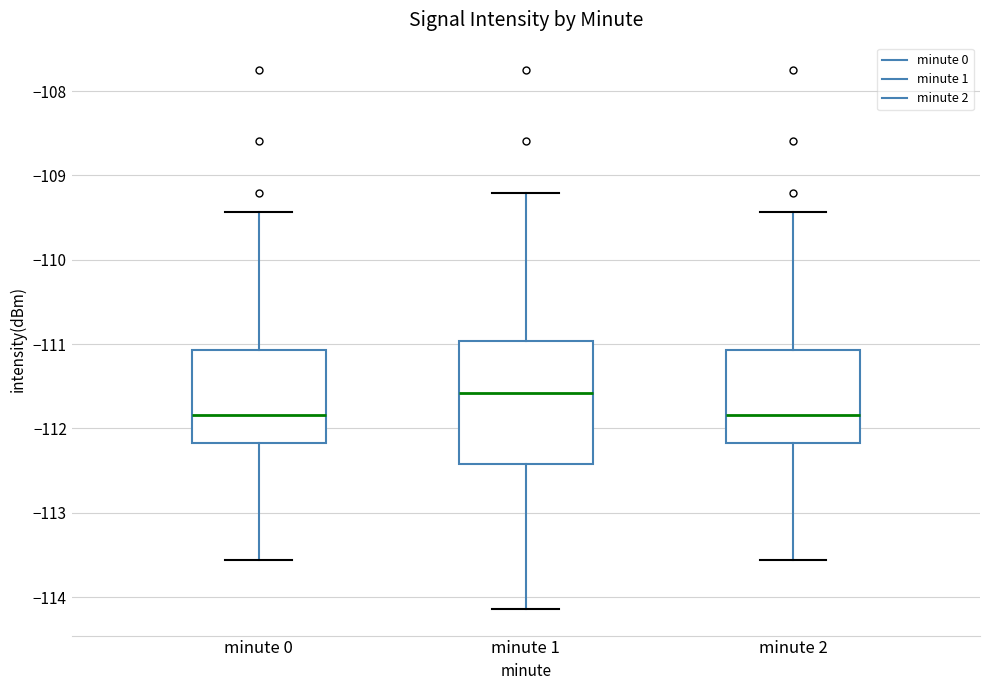

Which box is the tallest, from its lower edge to its upper edge?

minute 1